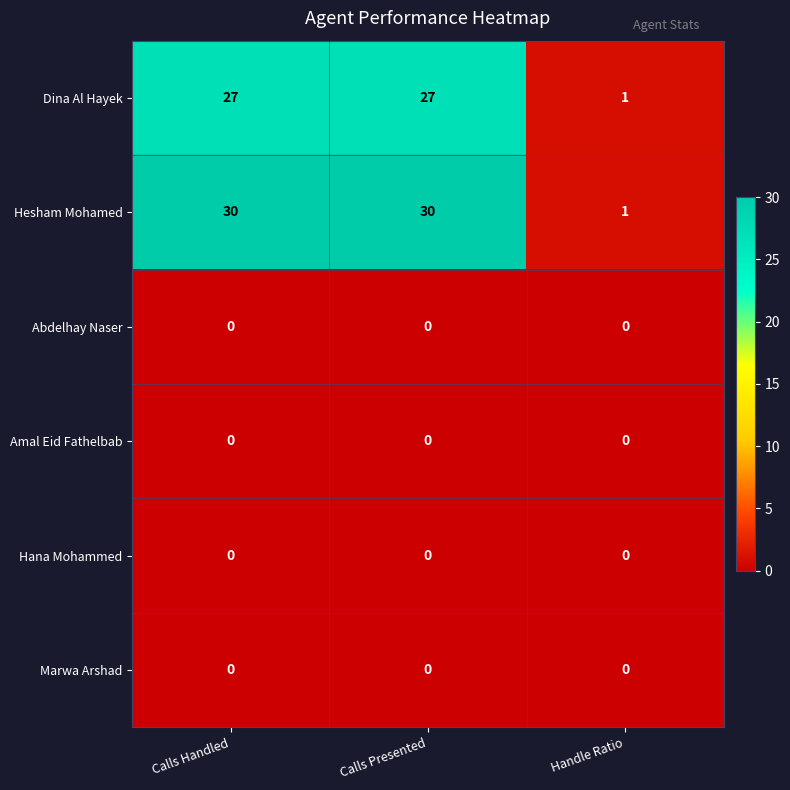

What is the total value across all series at Calls Handled?

57